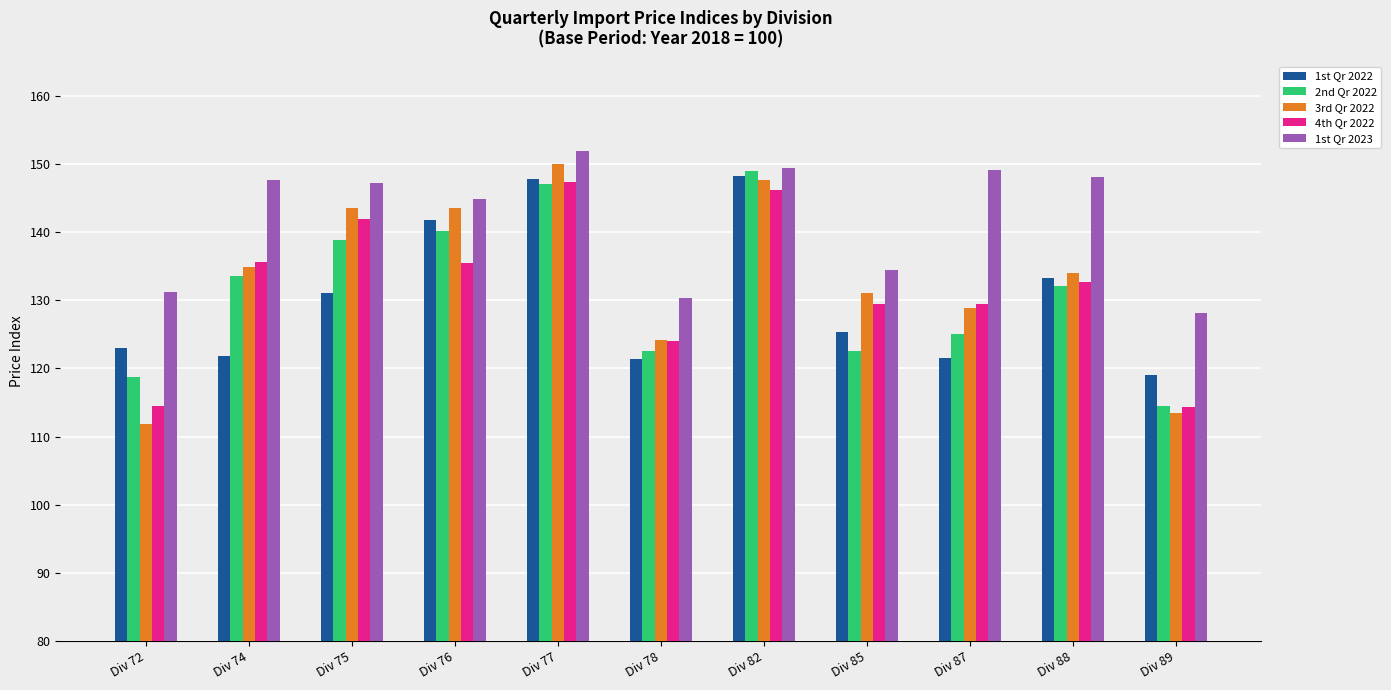

What is the sum of the 1st Qr 2022 values at Div 89 and Div 85?

244.5